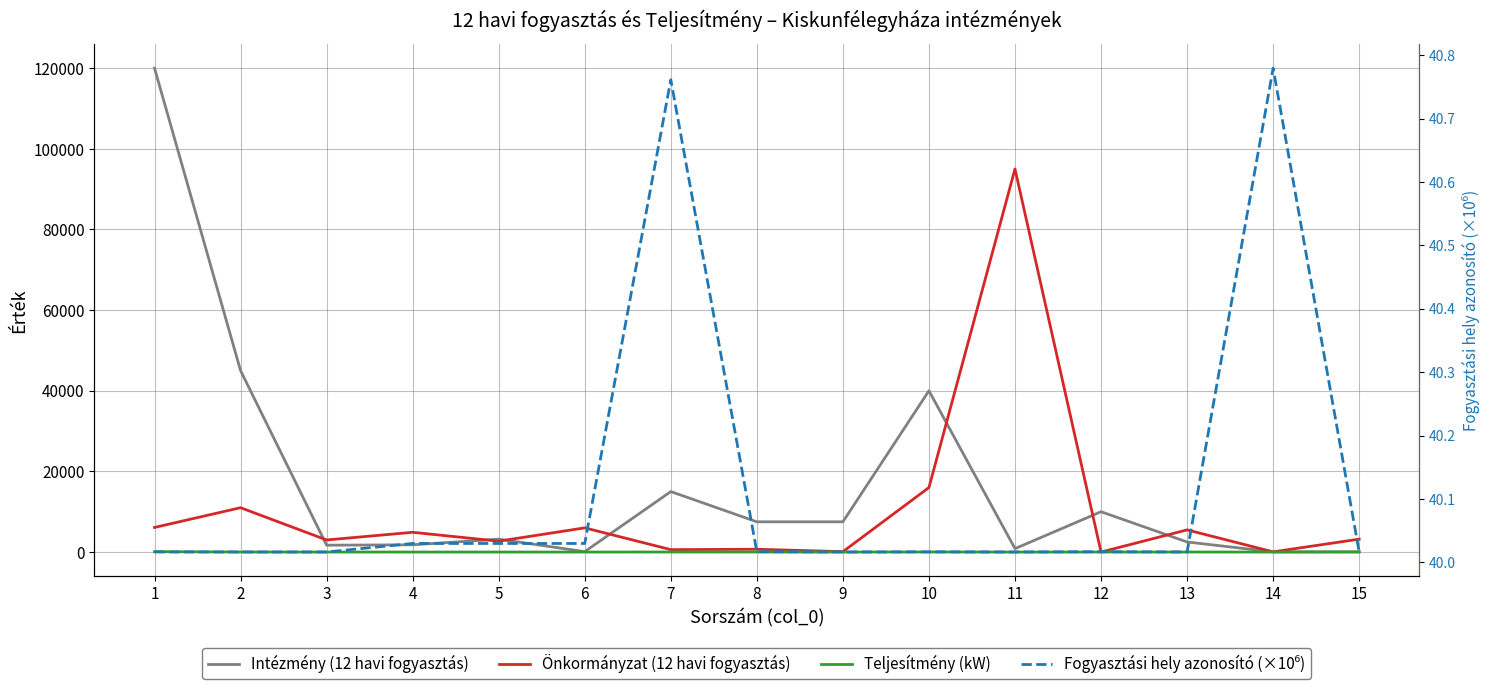

After their last crossing, which series has the higher values: Önkormányzat (12 havi fogyasztás) or Intézmény (12 havi fogyasztás)?

Önkormányzat (12 havi fogyasztás)